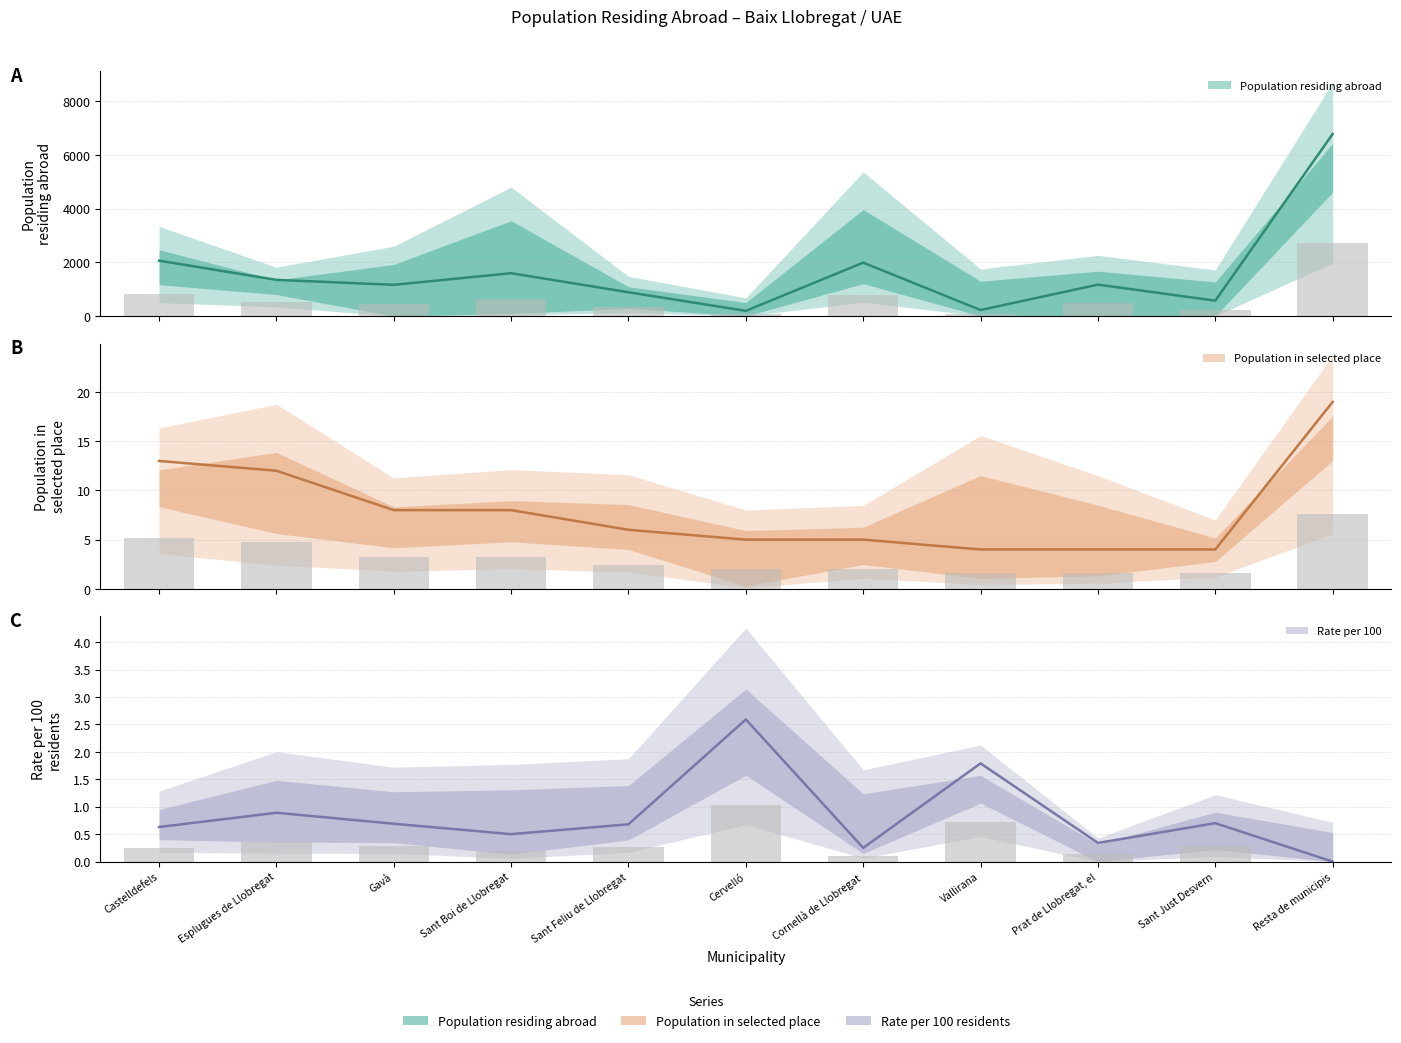

Count the number of categories in the chart.

11